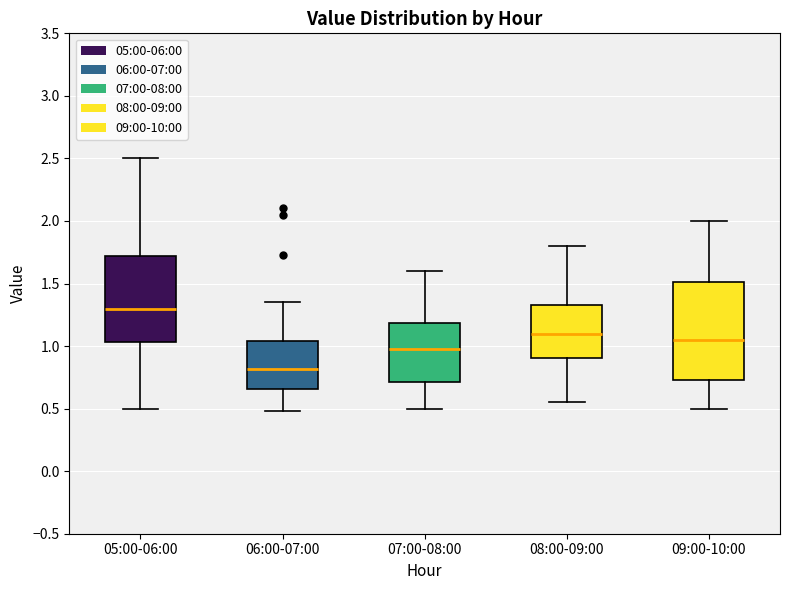

Where does the median line of the box for 08:00-09:00 sit on the y-axis? The values are not printed on the chart, so give them approximately, as read against the axis.

1.10